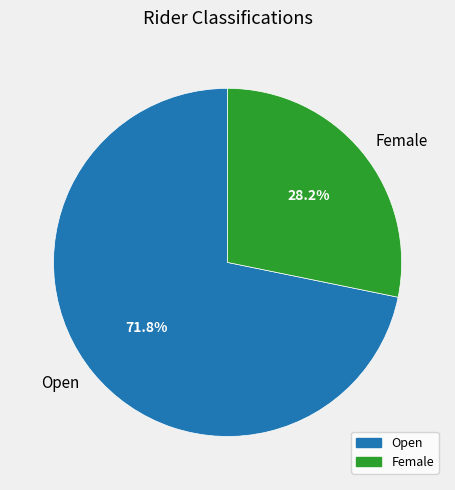

How much of the chart is everything except Female?

71.8%